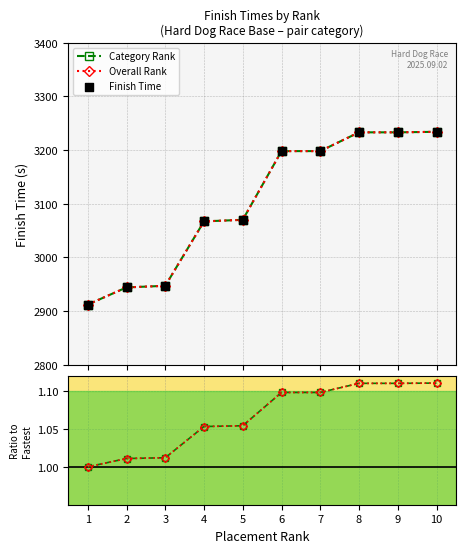

Which series contains the highest Y value?

Category Rank